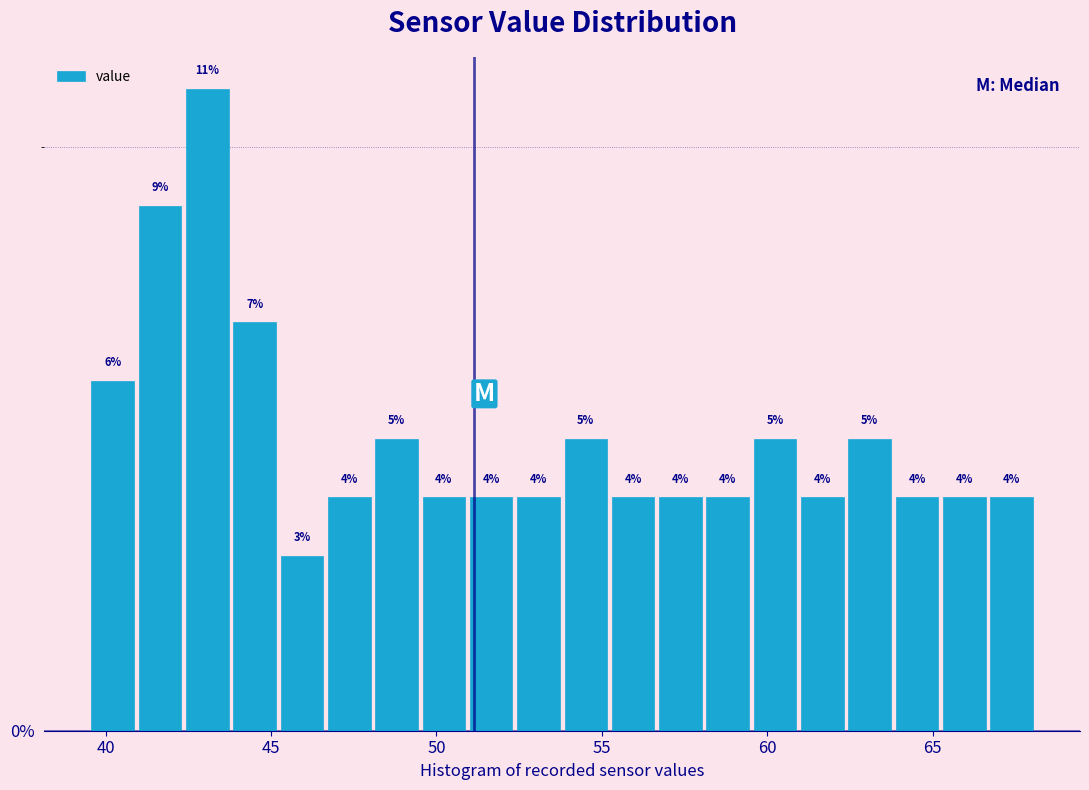

Read against the x-axis, roughly where is the centre of the tallest bar?

43.0